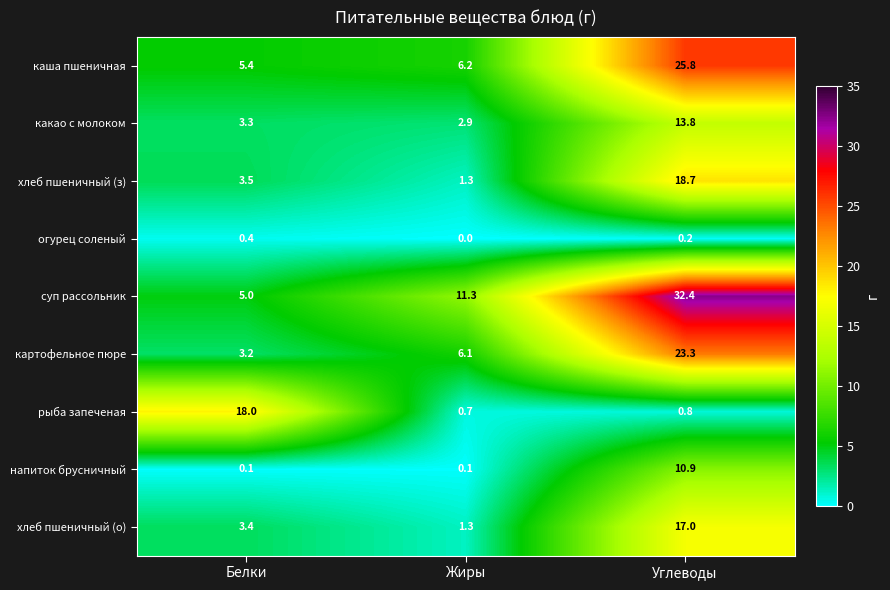

Reading right to left, list all the values displayed in this chart.

каша пшеничная: 25.8	6.2	5.4
какао с молоком: 13.8	2.9	3.3
хлеб пшеничный (з): 18.7	1.3	3.5
огурец соленый: 0.2	0.0	0.4
суп рассольник: 32.4	11.3	5.0
картофельное пюре: 23.3	6.1	3.2
рыба запеченая: 0.8	0.7	18.0
напиток брусничный: 10.9	0.1	0.1
хлеб пшеничный (о): 17.0	1.3	3.4